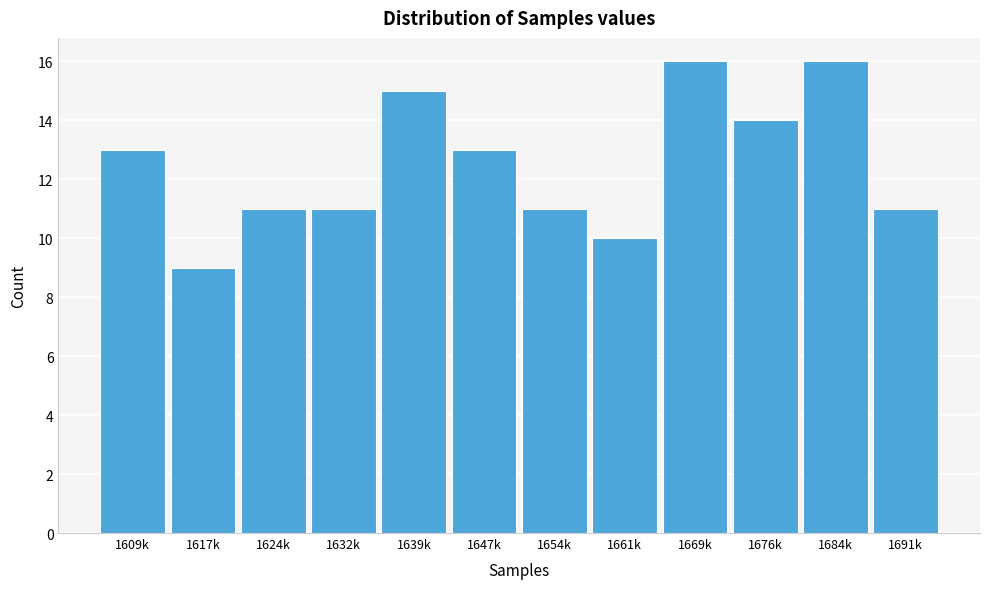

Reading left to right, what are all the values shown in this chart?

1609k=13	1617k=9	1624k=11	1632k=11	1639k=15	1647k=13	1654k=11	1661k=10	1669k=16	1676k=14	1684k=16	1691k=11